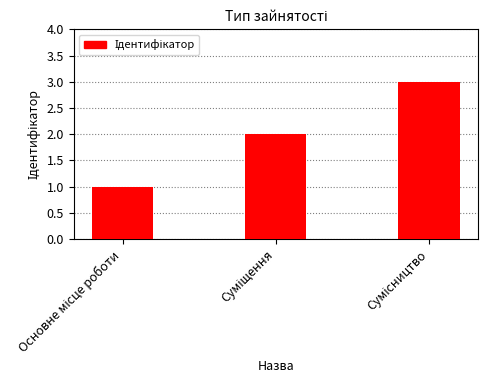

What is the value of the 2nd bar from the left?

2